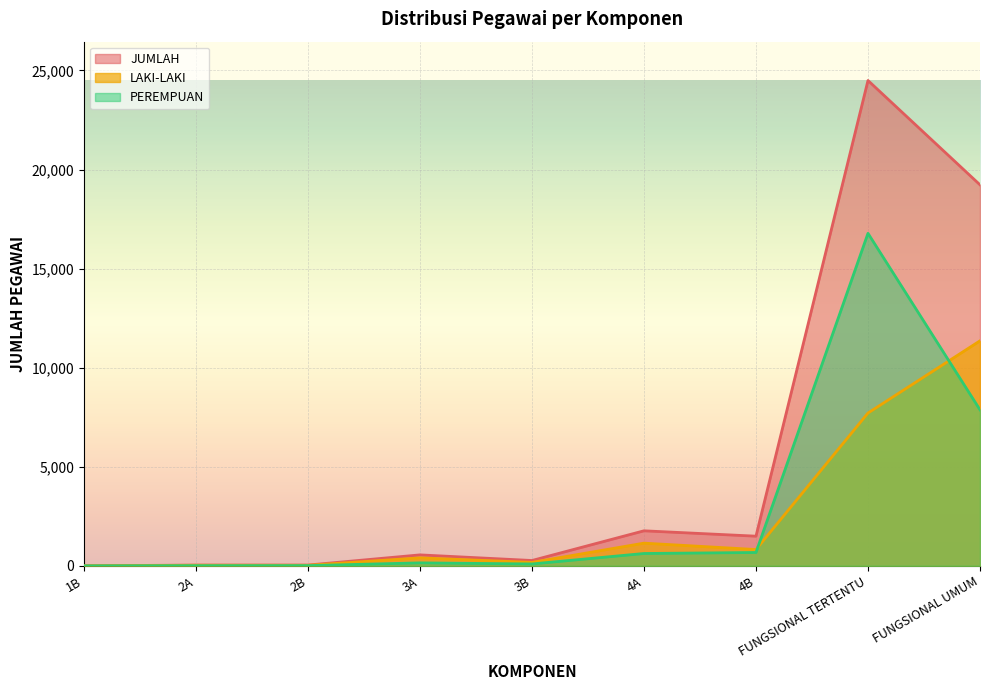

What is the value of the PEREMPUAN point at the 5th from the left?

95